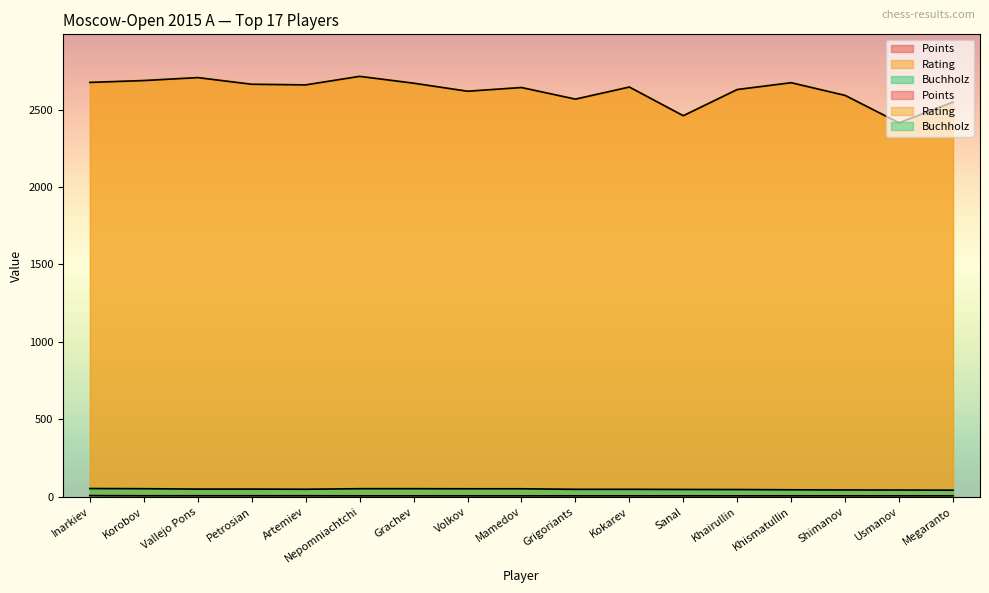

Count the number of categories in the chart.

17